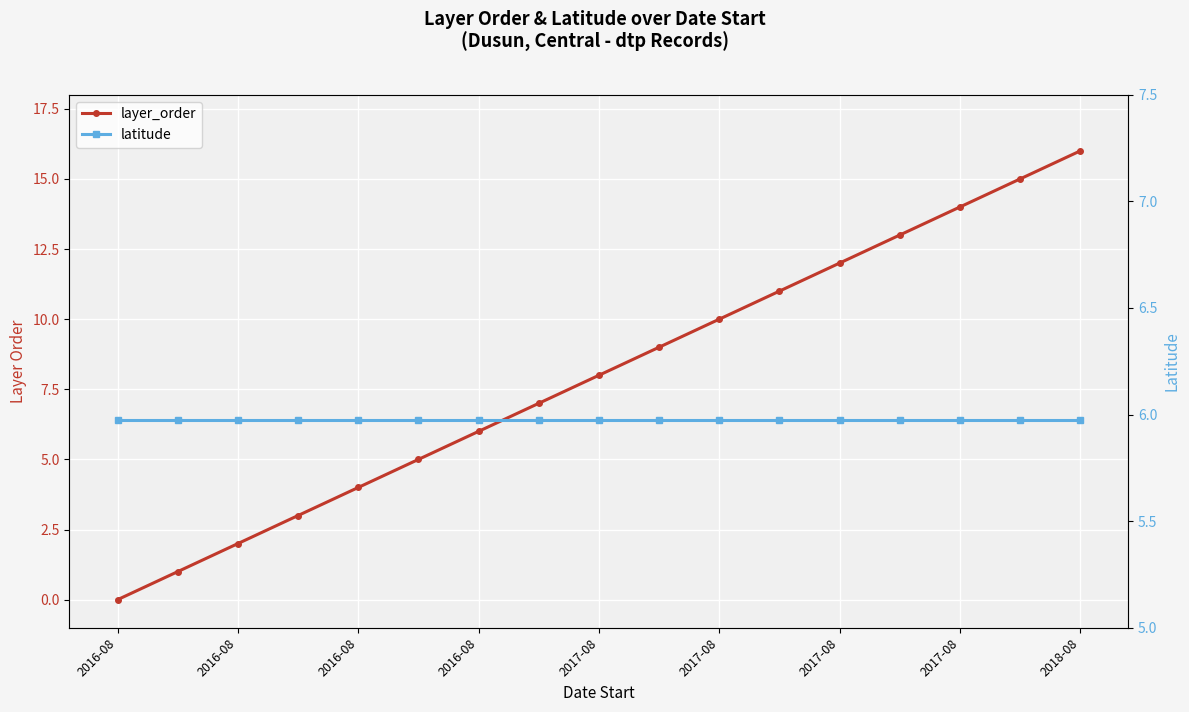

What is the value of the layer_order point at the 7th from the left?

4.0